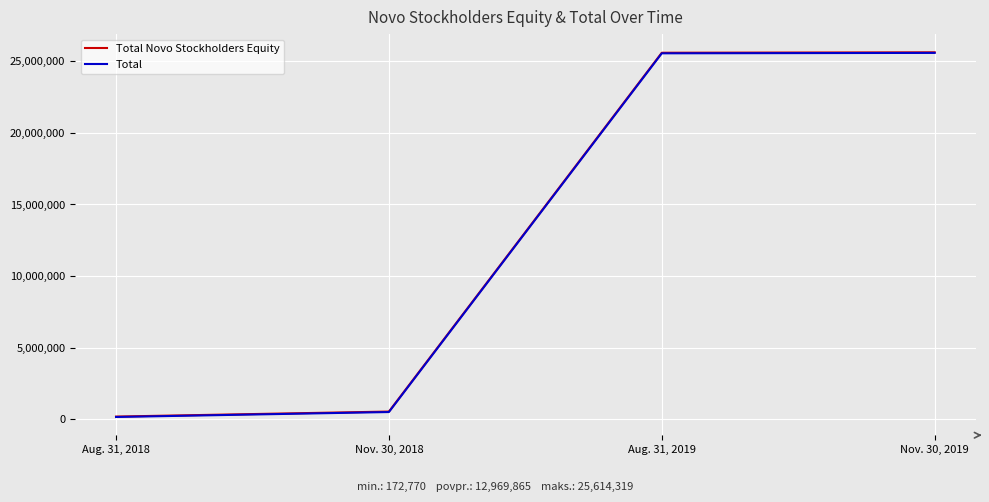

What is the minimum value shown in the chart?

172770